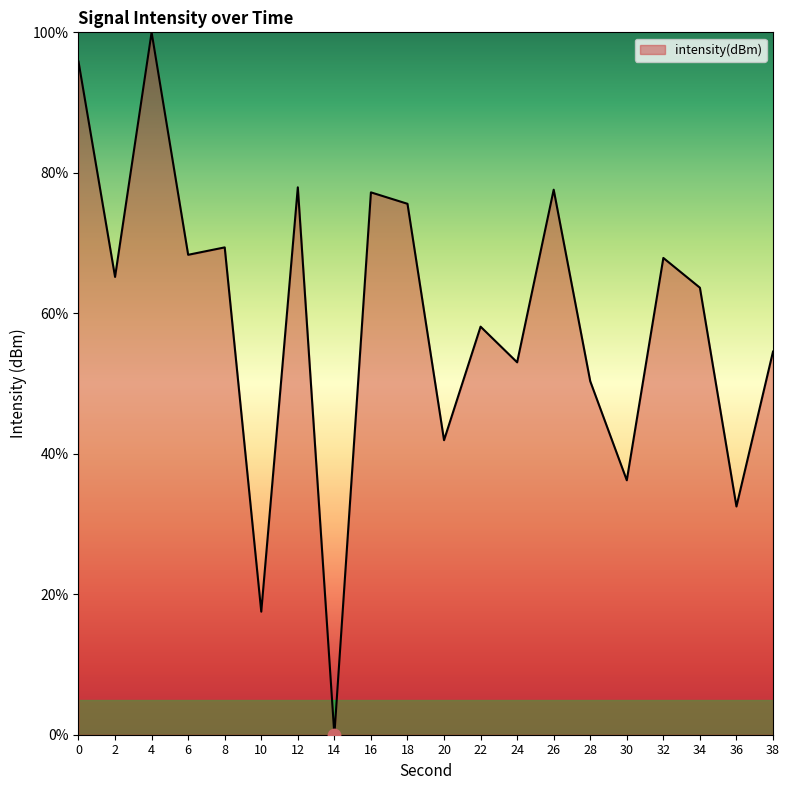

Between 38 and 32, which is larger?

32